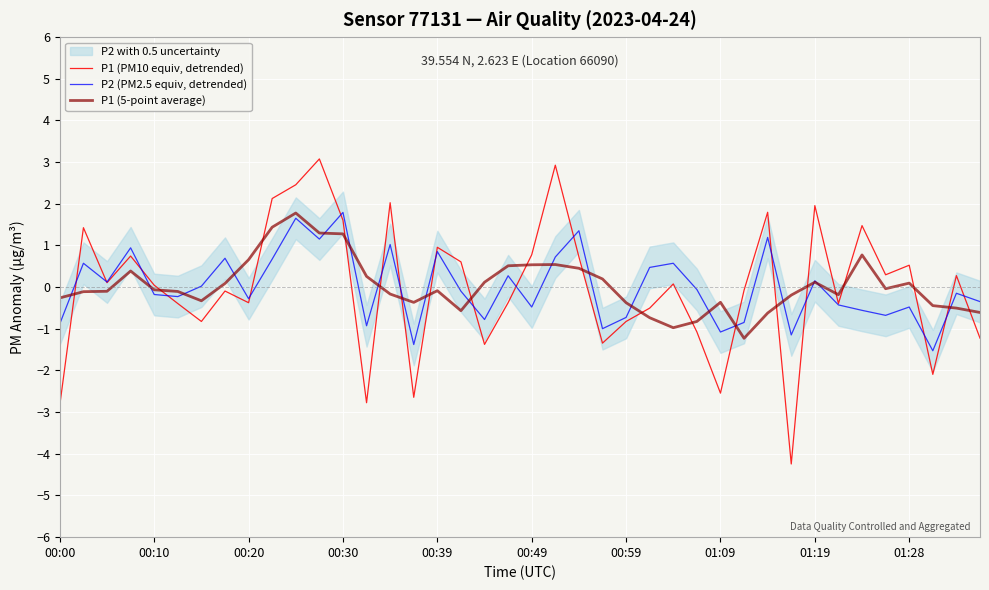

What is the lowest value of the P1 (PM10 equiv, detrended) series?

-4.2